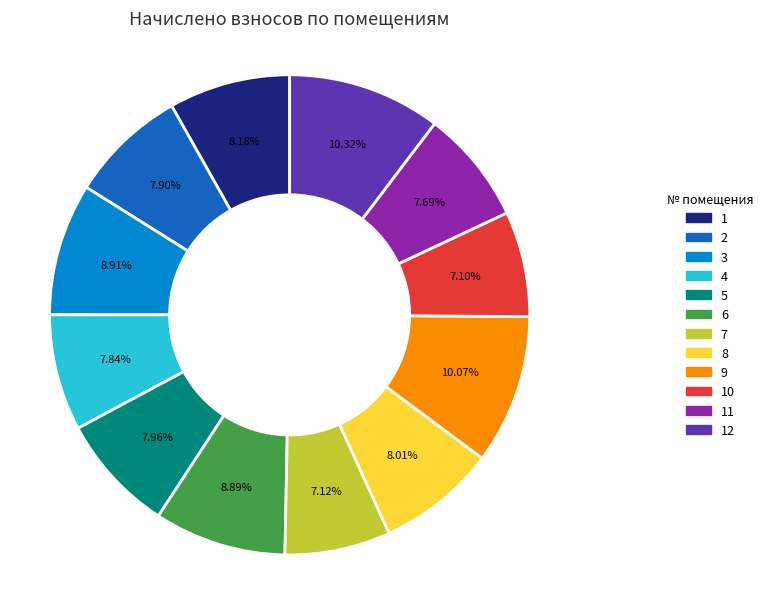

Is there any slice that represents more than half of the pie?

No